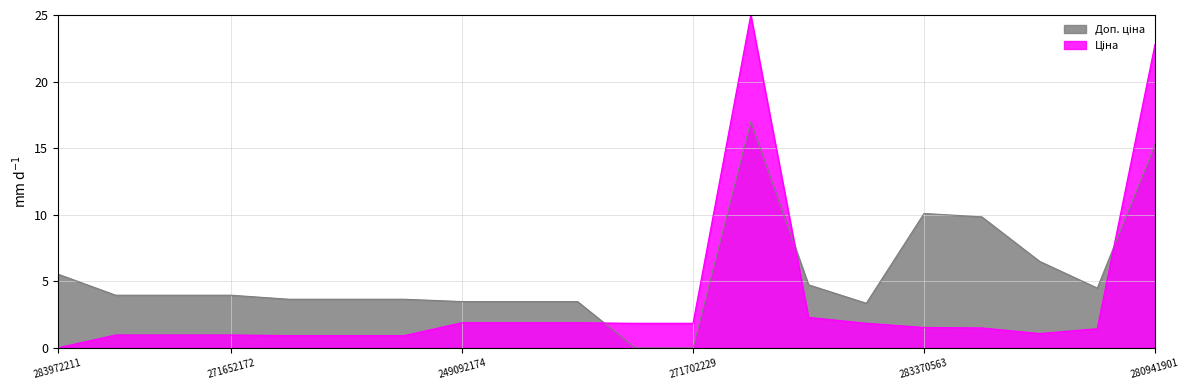

Reading right to left, what are all the values shown in this chart?

Ціна: 280941901=22.8	281720563=1.4	283310563=1.1	283340563=1.5	283370563=1.5	283220563=1.8	283280563=2.3	284392211=25.0	271702229=1.8	271702230=1.8	249092172=1.9	249092173=1.9	249092174=1.9	271642172=0.9	271642173=0.9	271642174=0.9	271652172=1.0	271652173=1.0	271652174=1.0	283972211=0.0
Доп. ціна: 280941901=15.2	281720563=4.5	283310563=6.5	283340563=9.8	283370563=10.1	283220563=3.4	283280563=4.7	284392211=17.0	271702229=0.0	271702230=0.0	249092172=3.5	249092173=3.5	249092174=3.5	271642172=3.7	271642173=3.7	271642174=3.7	271652172=4.0	271652173=4.0	271652174=4.0	283972211=5.5